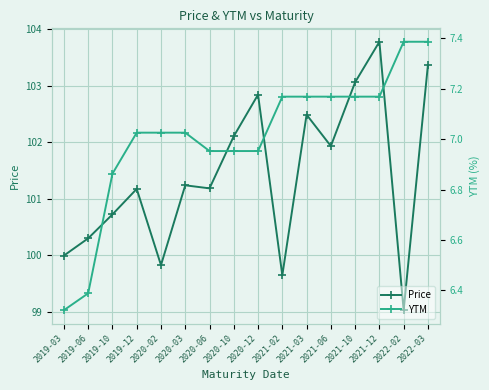

Rank the series at 2021-06 from highest to lowest value.

Price, YTM